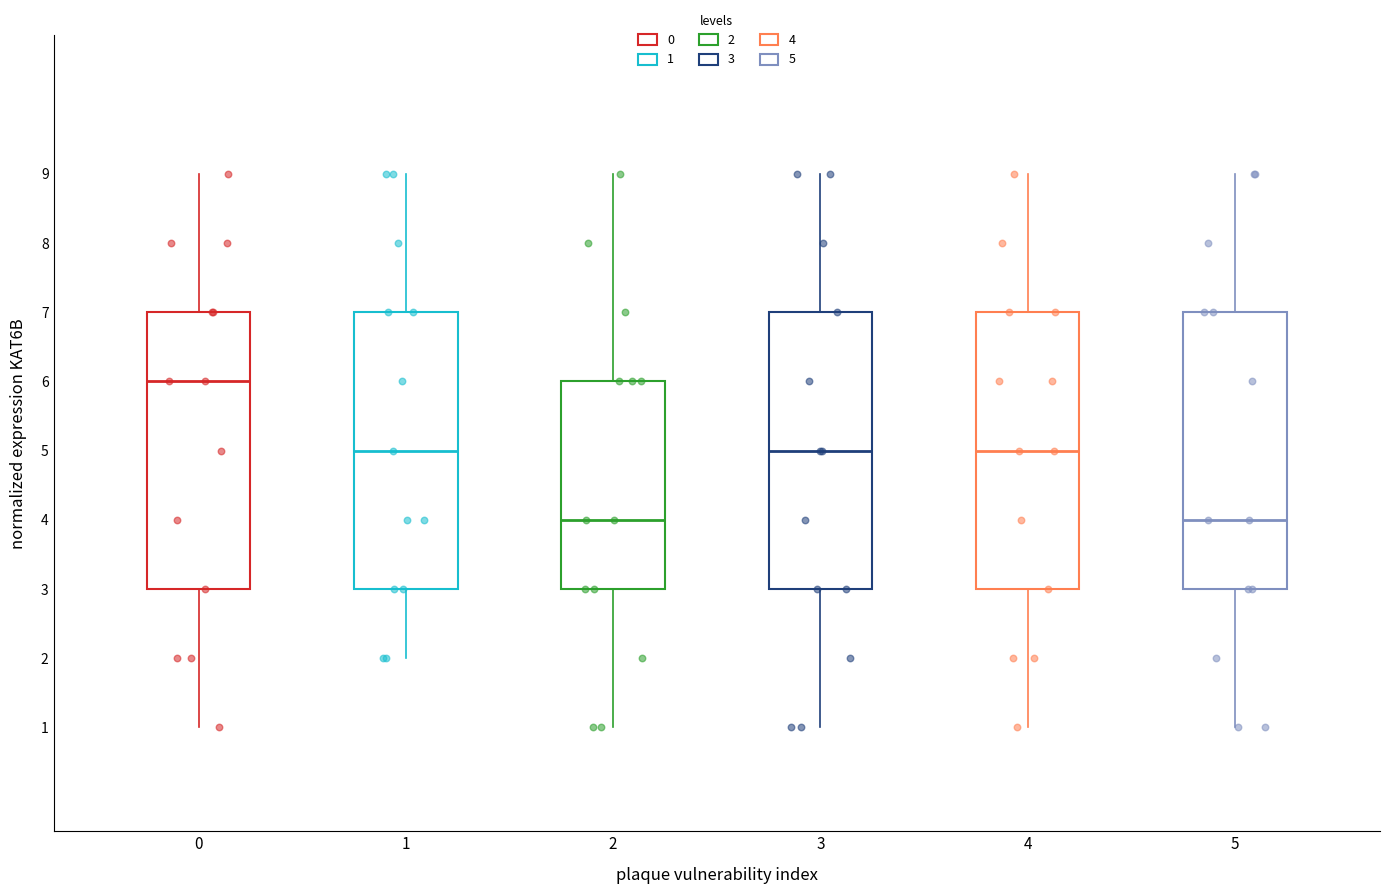

Reading left to right, read every box against the y-axis: the position of its median line, the range the box covers, and the ends of its whiskers. The values are not printed on the chart, so give them approximately, as read against the axis.

0: median 6, box 3 to 7, whiskers 1 to 9
1: median 5, box 3 to 7, whiskers 2 to 9
2: median 4, box 3 to 6, whiskers 1 to 9
3: median 5, box 3 to 7, whiskers 1 to 9
4: median 5, box 3 to 7, whiskers 1 to 9
5: median 4, box 3 to 7, whiskers 1 to 9